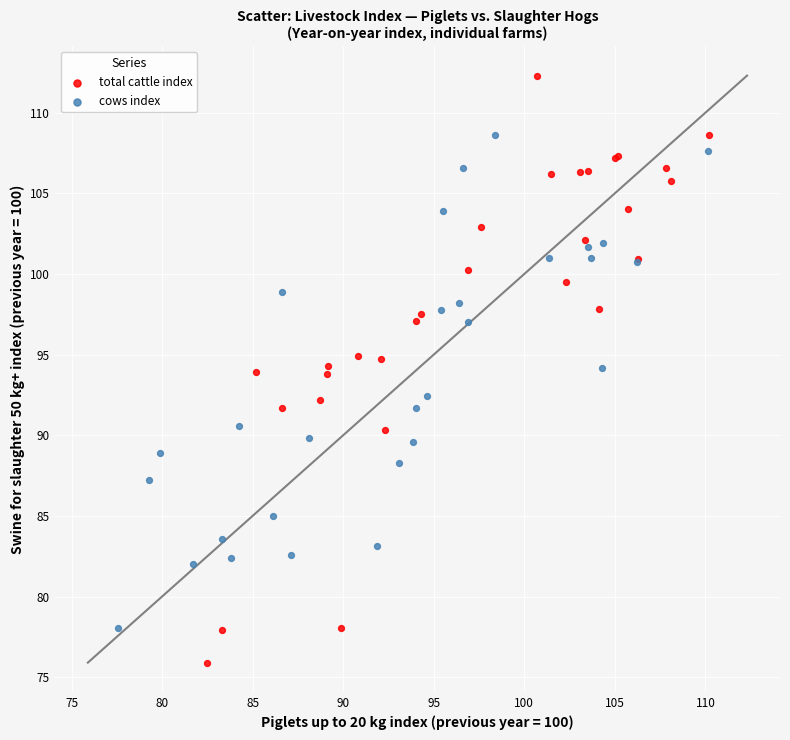

Which series has the largest Y range (max minus min)?

total cattle index